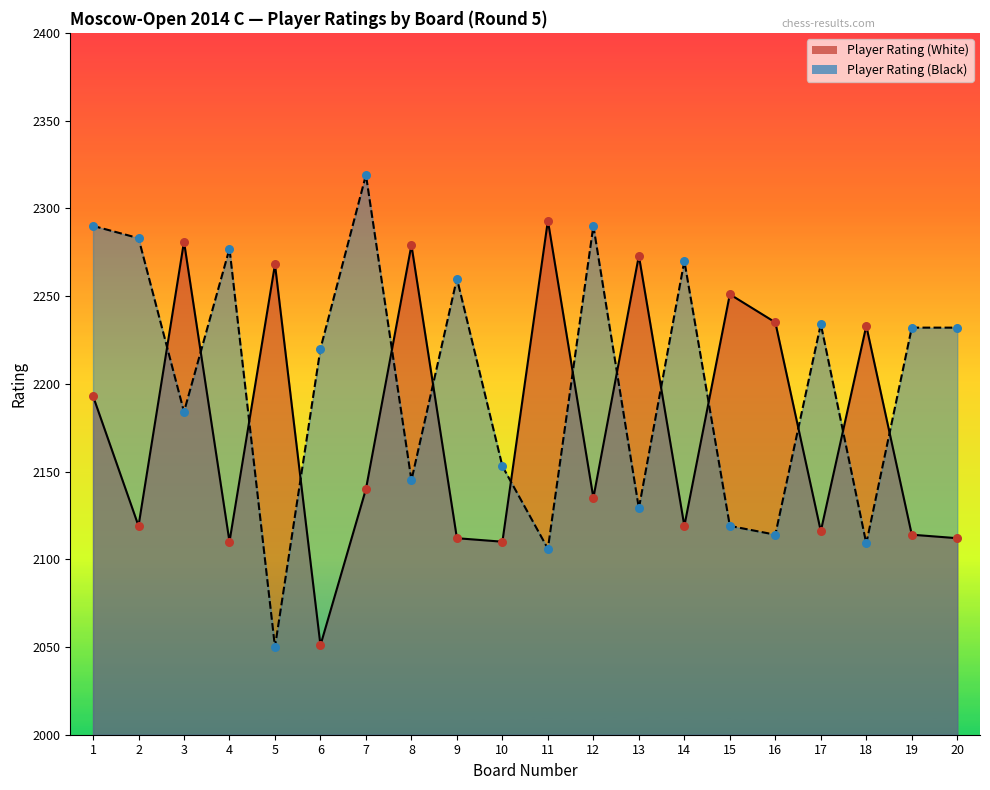

Which series reaches the minimum Y coordinate?

Player Rating (Black)